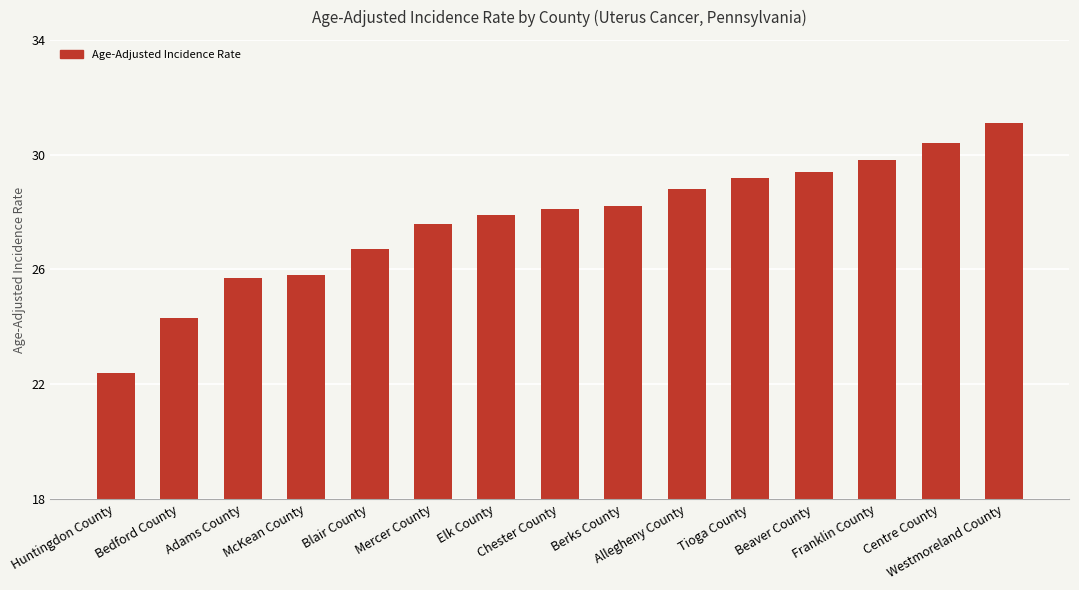

How many values are below 28?

7